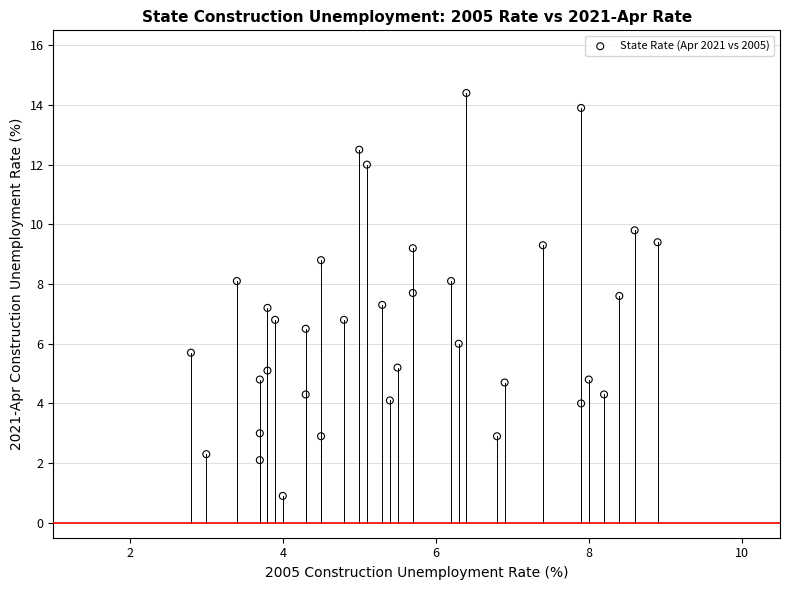

What is the range of X values (max minus min)?

6.1